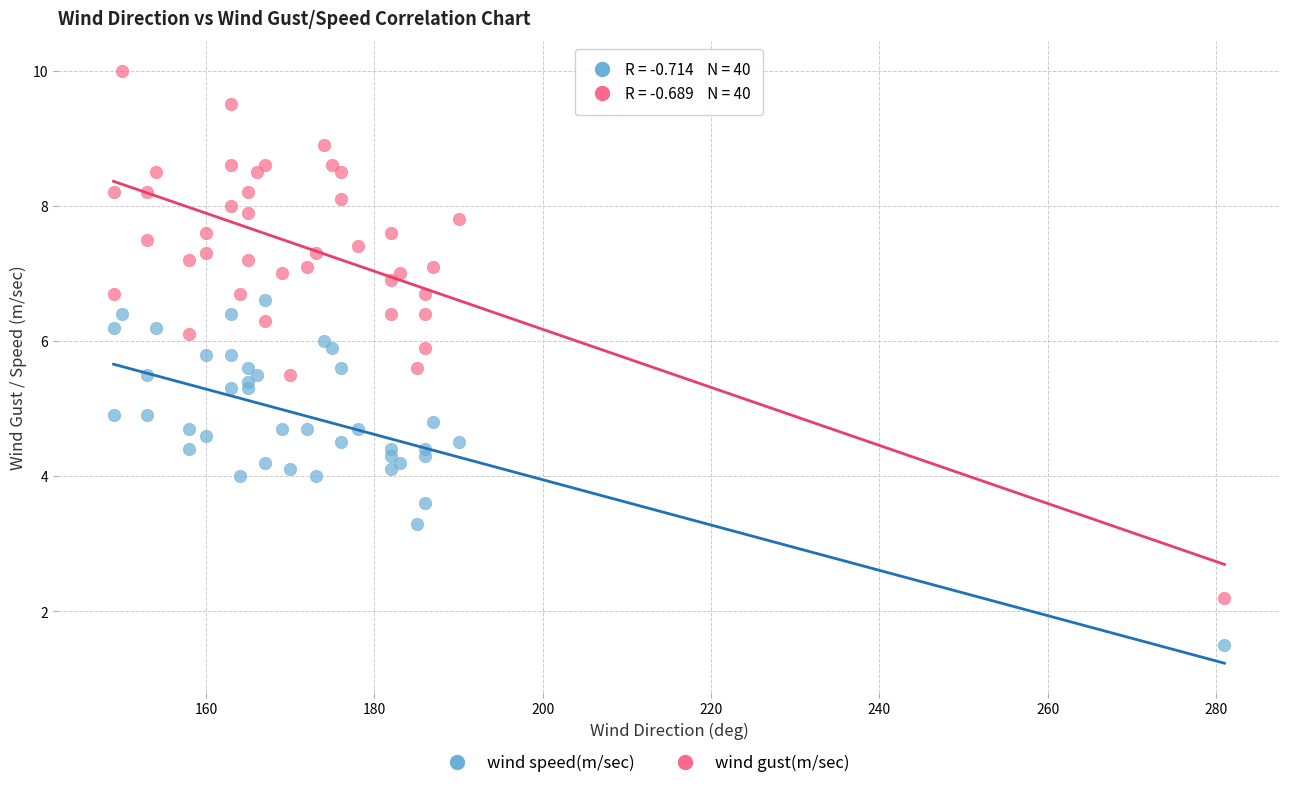

Which series has the largest Y range (max minus min)?

wind gust(m/sec)